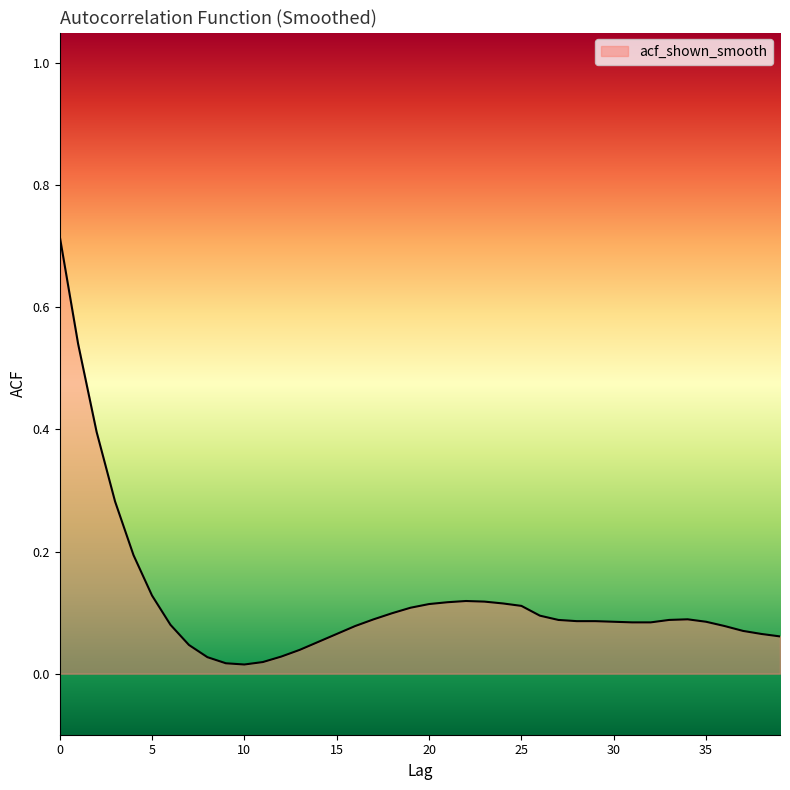

At which label is the value closest to 0?

10